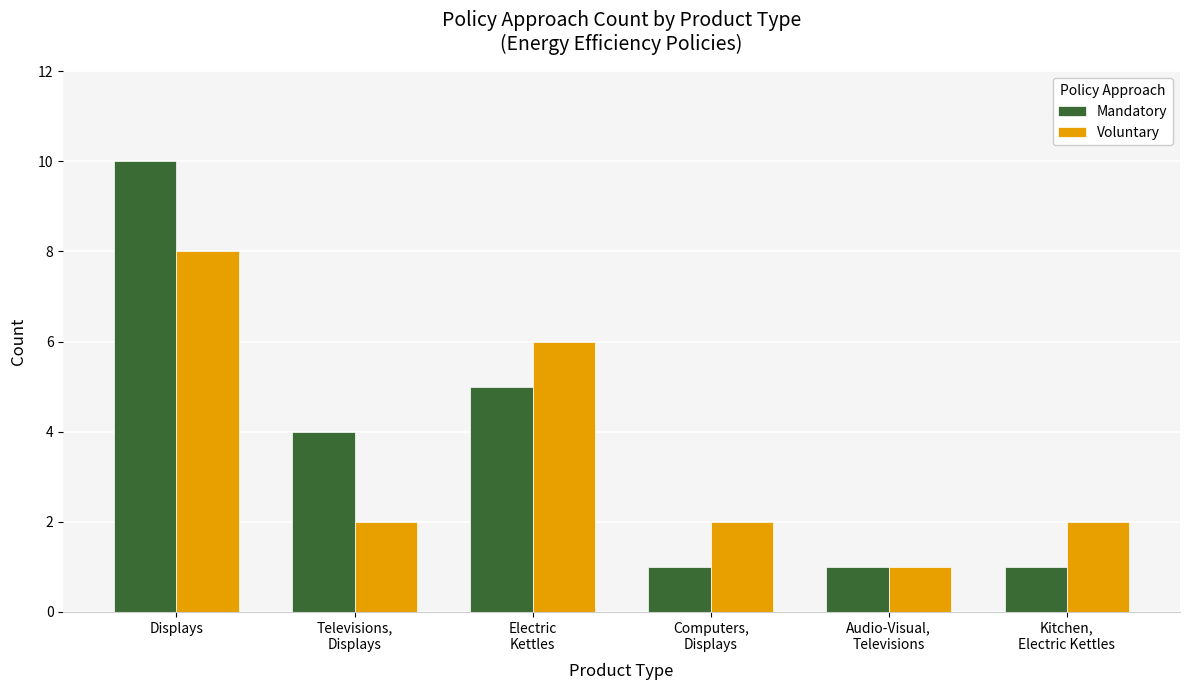

Which series has the widest spread of values?

Mandatory